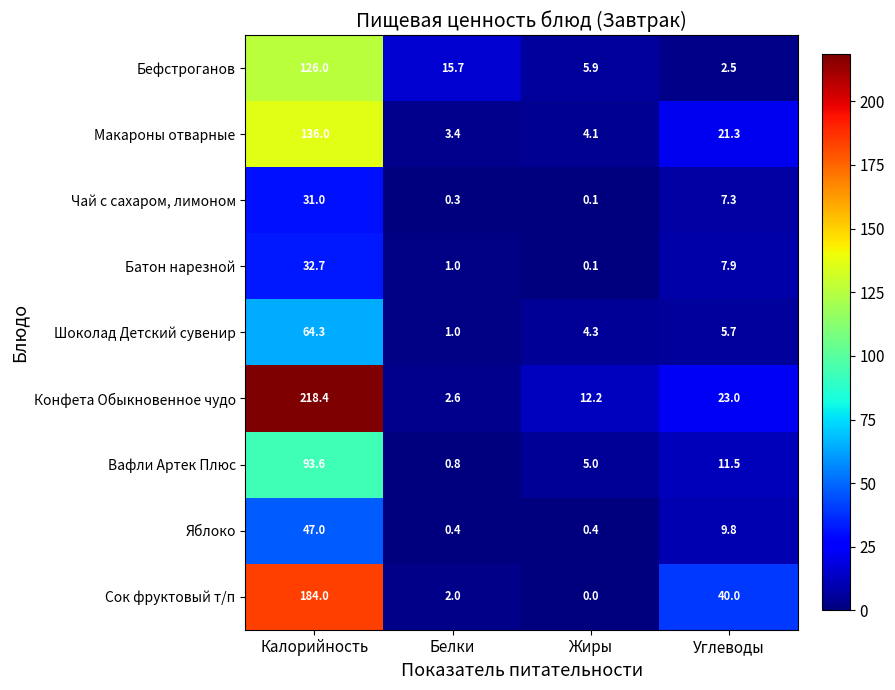

Which series changed the most between Калорийность and Белки?

Конфета Обыкновенное чудо